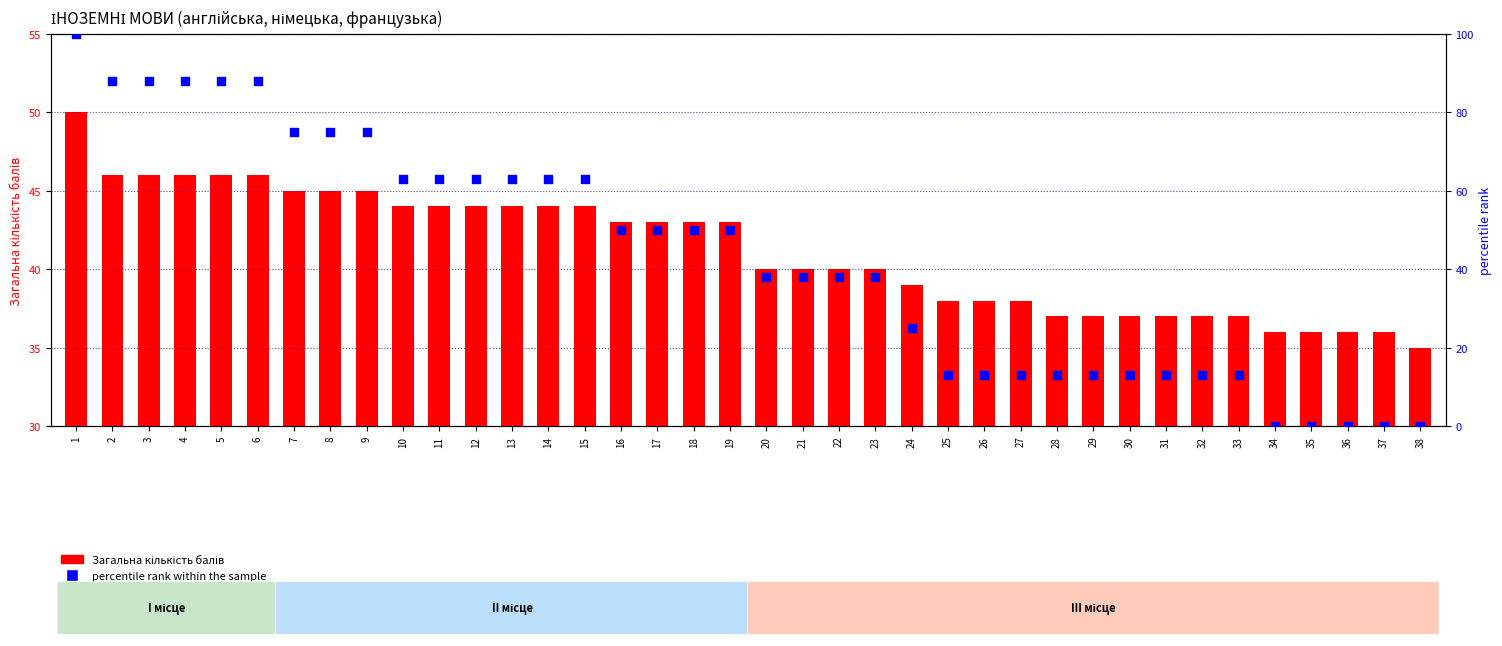

Which series has the widest spread of Y values?

percentile rank within the sample